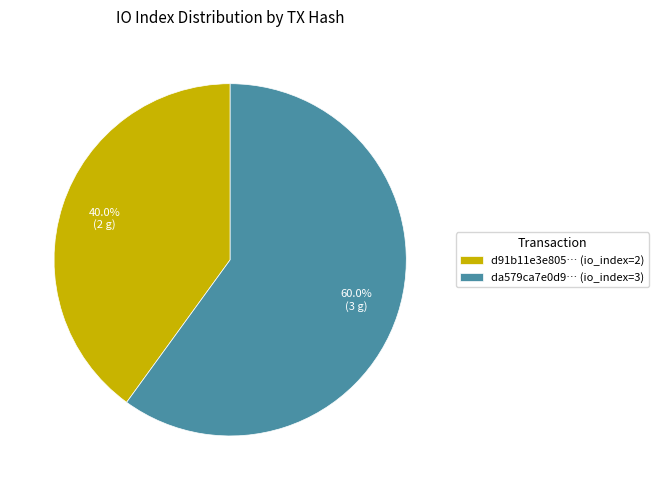

How many slices are in this pie chart?

2